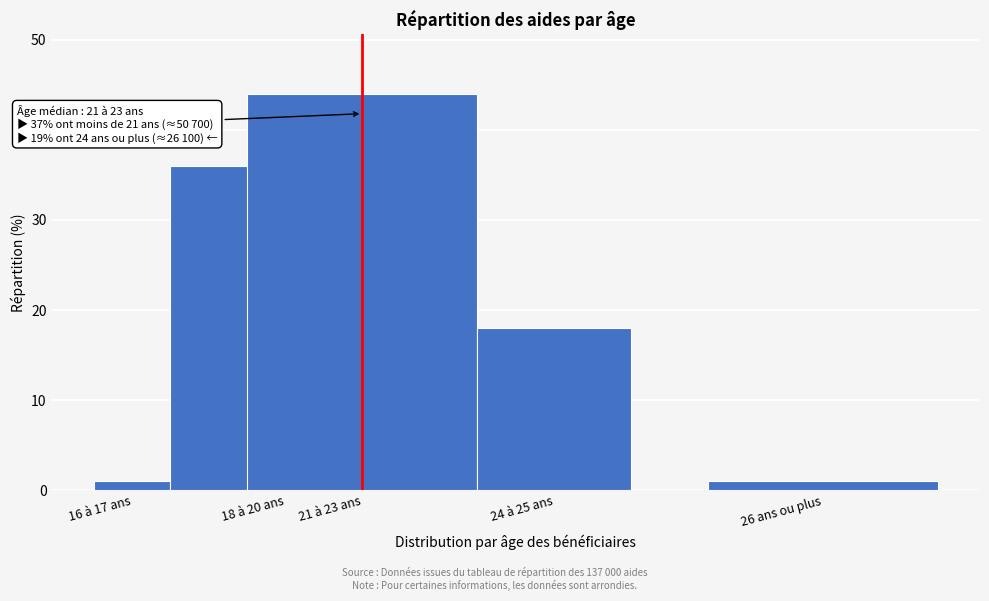

Reading right to left, list all the values displayed in this chart.

1	18	44	36	1